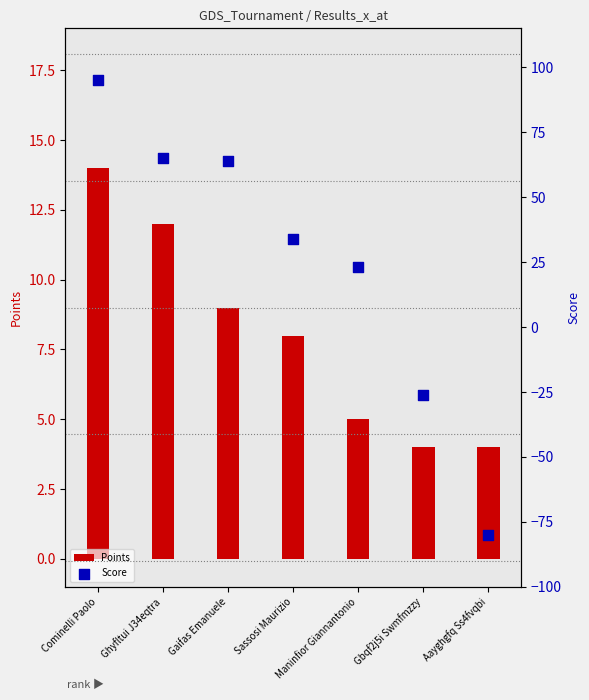

What are all the series names shown in the legend?

Points, Score